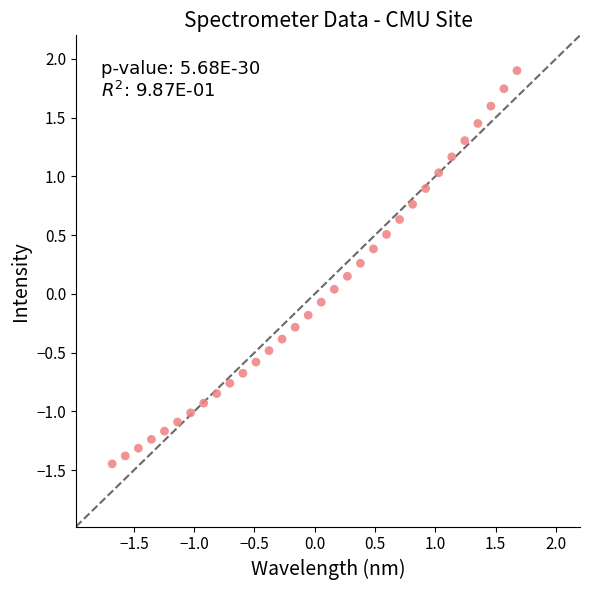

What is the range of X values (max minus min)?

3.4